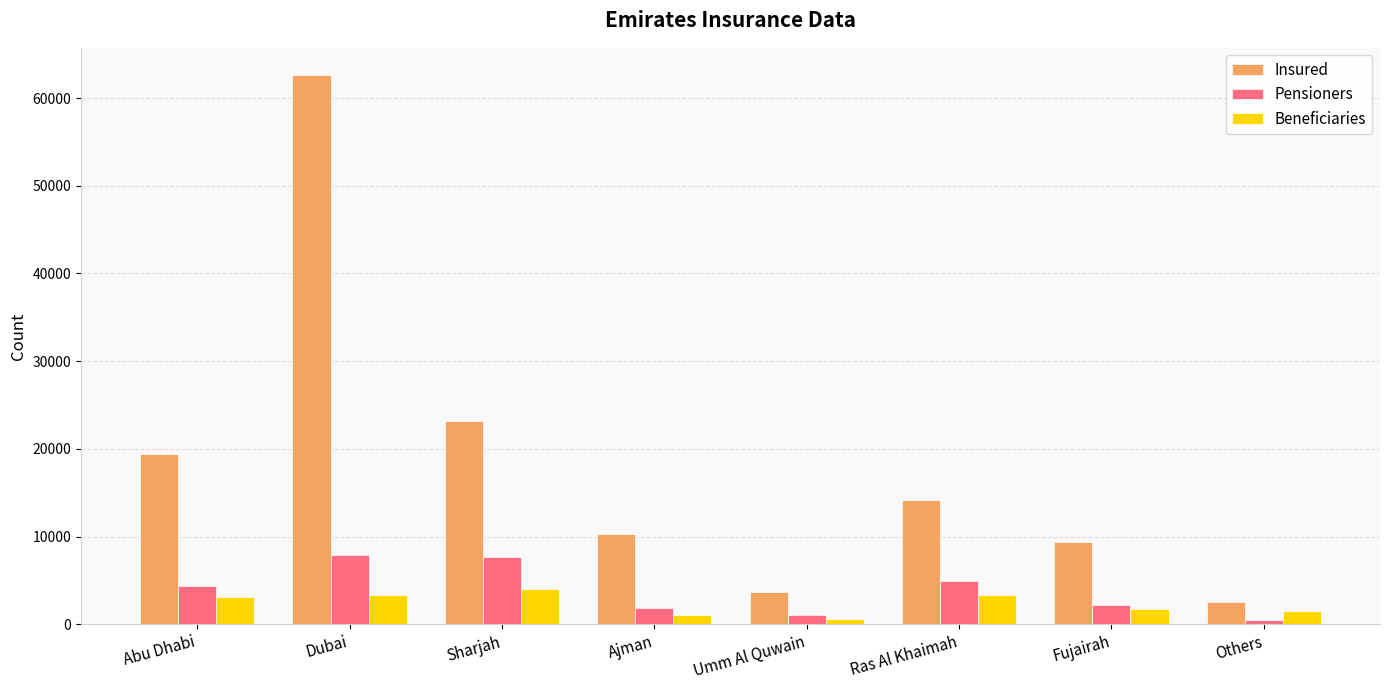

How many values in the Pensioners series are below 4414?

4